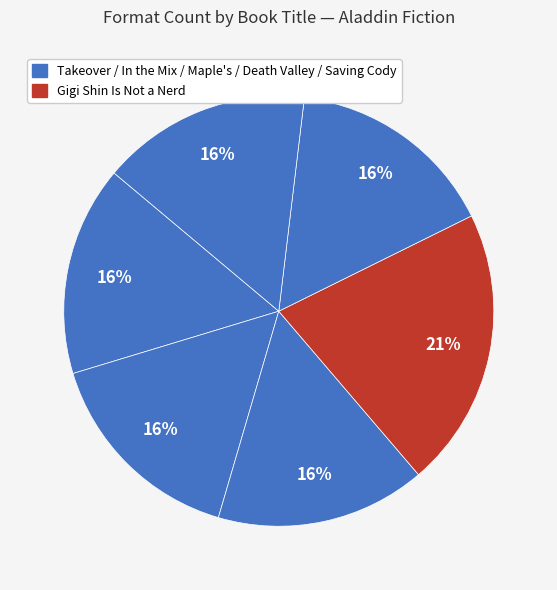

How many segments does this pie chart have?

6